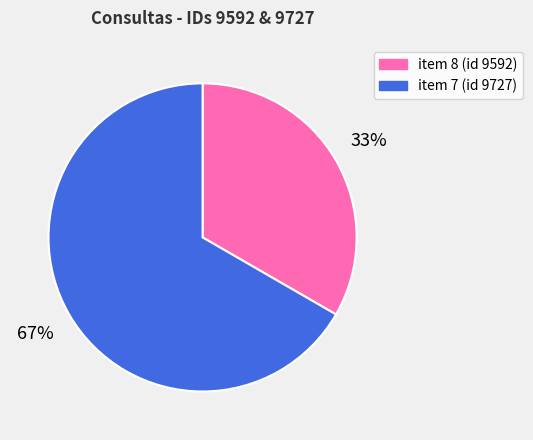

To the nearest percent, what is the average slice percentage?

50%